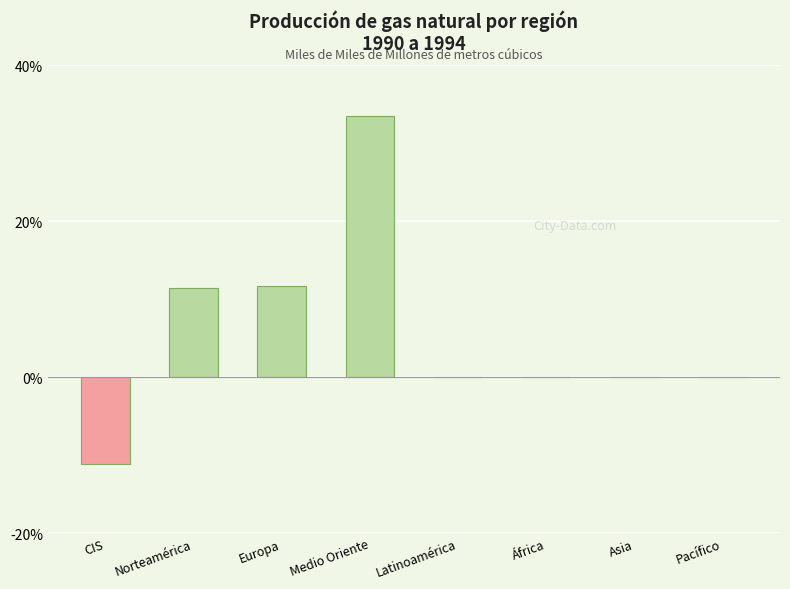

At which label does the data first exceed 0?

Norteamérica